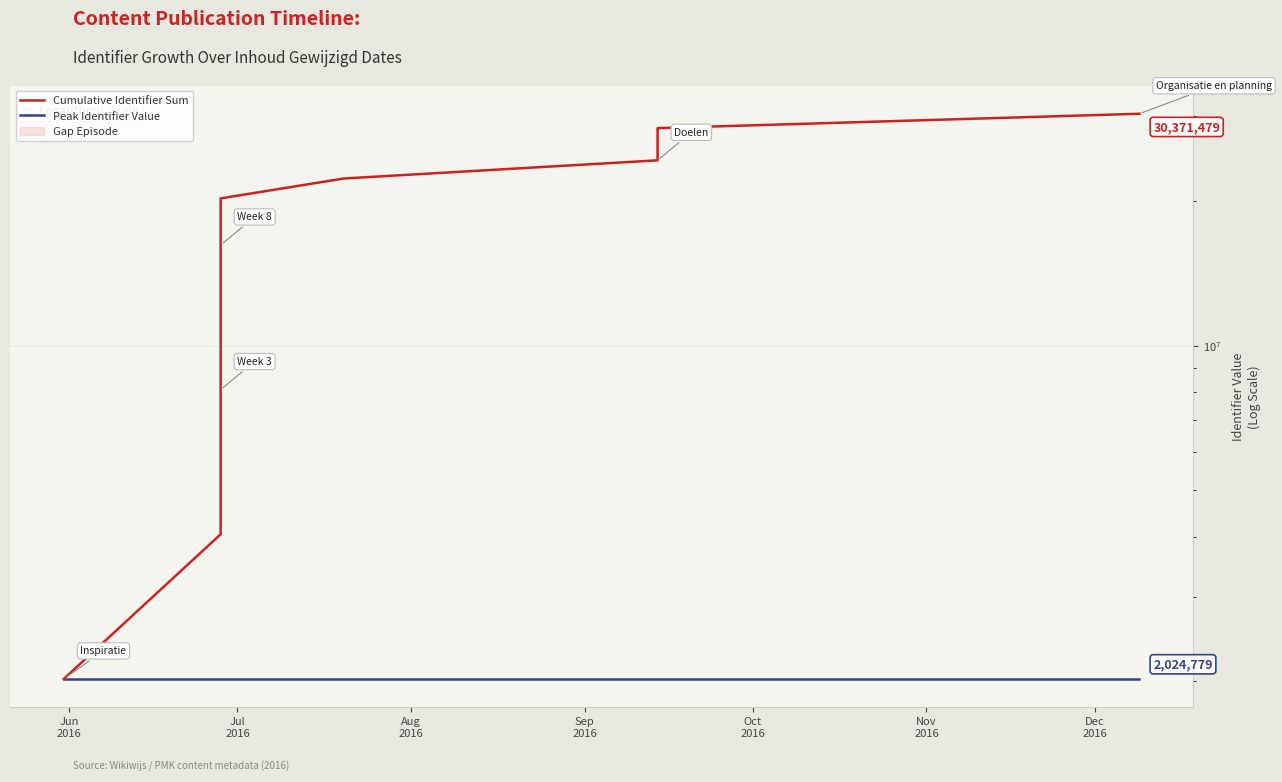

Which category has the highest value in the Peak Identifier Value series?

Jun
2016